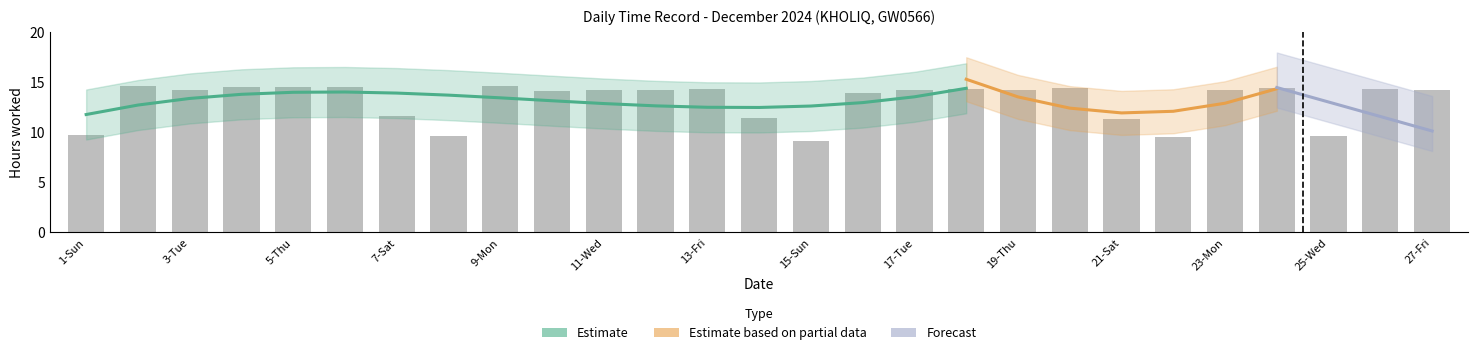

Reading right to left, list all the values displayed in this chart.

27-Fri=14.2	26-Thu=14.3	25-Wed=9.6	24-Tue=14.5	23-Mon=14.3	22-Sun=9.5	21-Sat=11.3	20-Fri=14.5	19-Thu=14.2	18-Wed=14.4	17-Tue=14.3	16-Mon=13.9	15-Sun=9.2	14-Sat=11.4	13-Fri=14.3	12-Thu=14.2	11-Wed=14.2	10-Tue=14.1	9-Mon=14.6	8-Sun=9.6	7-Sat=11.6	6-Fri=14.5	5-Thu=14.6	4-Wed=14.6	3-Tue=14.3	2-Mon=14.7	1-Sun=9.8